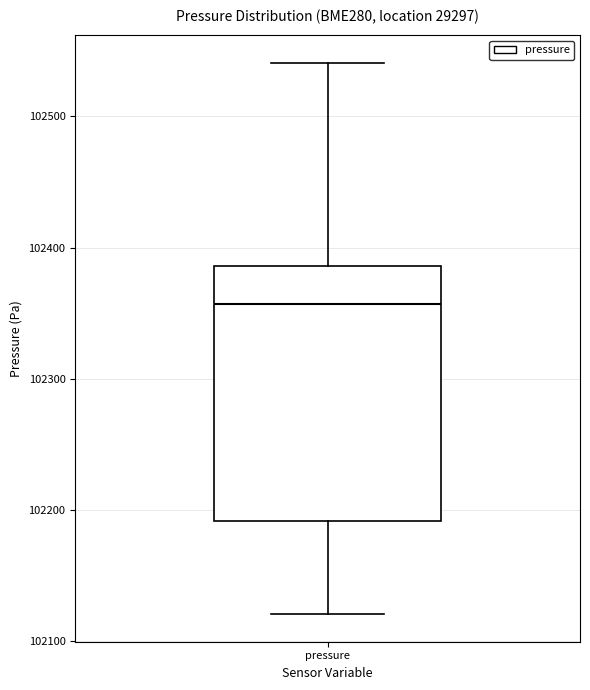

Where does the upper whisker of the box for pressure end on the y-axis? The values are not printed on the chart, so give them approximately, as read against the axis.

102540